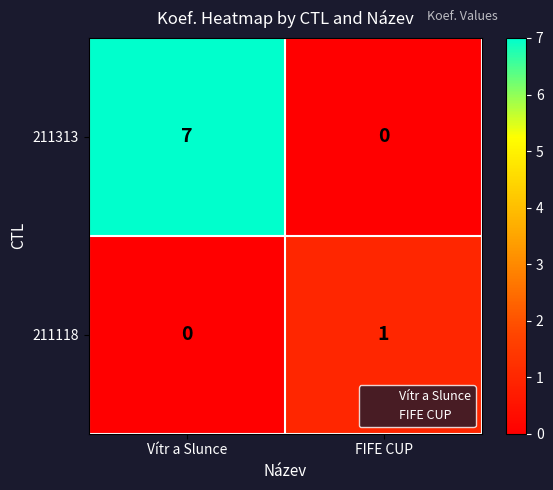

What is the total value across all series at Vítr a Slunce?

7